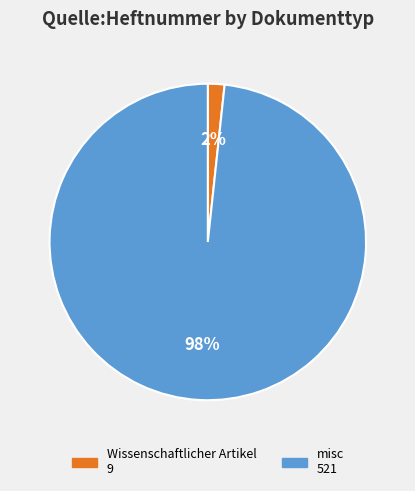

Which slice is the smallest?

Wissenschaftlicher Artikel